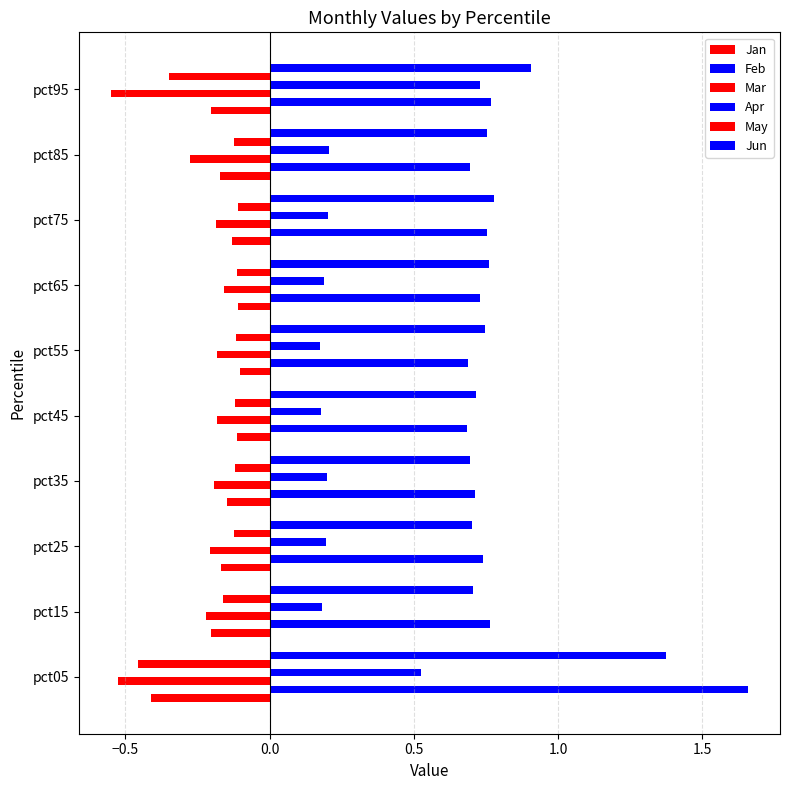

What is the difference between the maximum and minimum values in the Apr series?

0.6